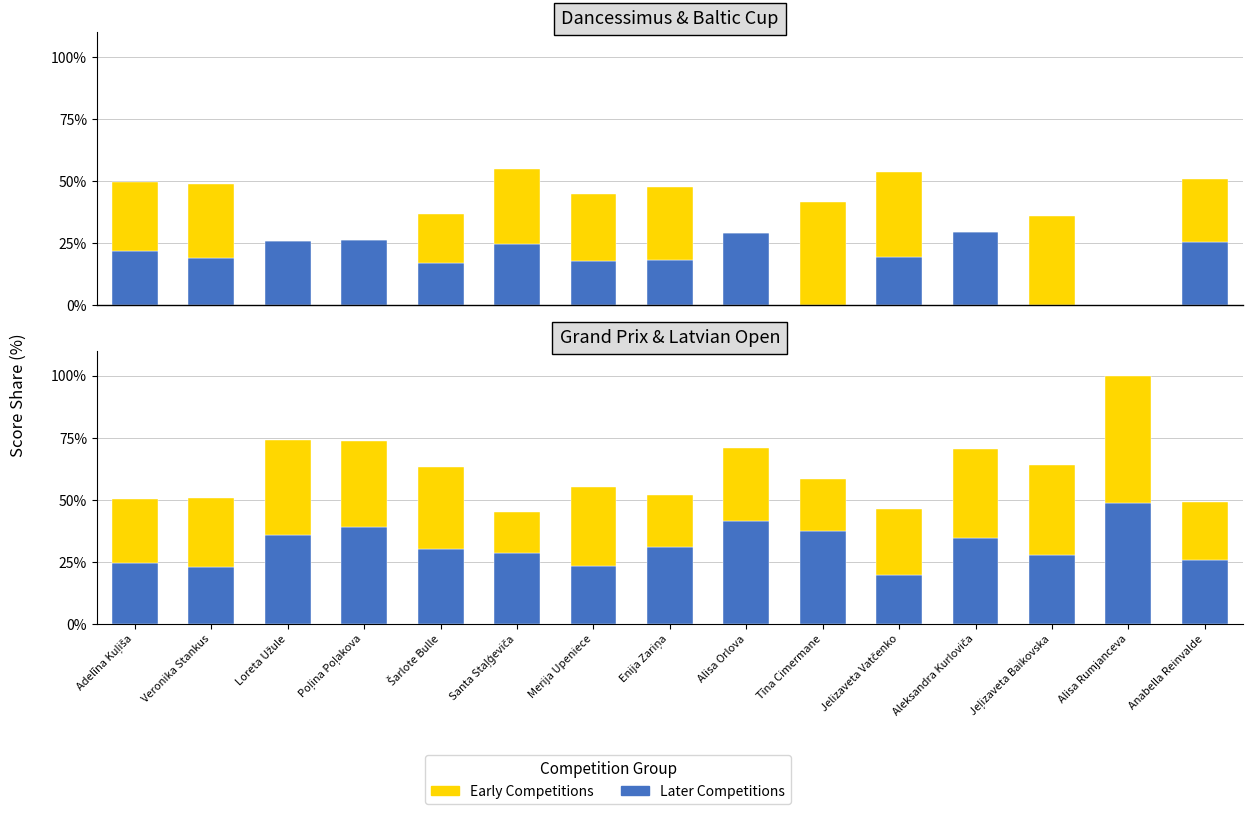

Which series has the largest total across all categories?

Grand Prix 2025